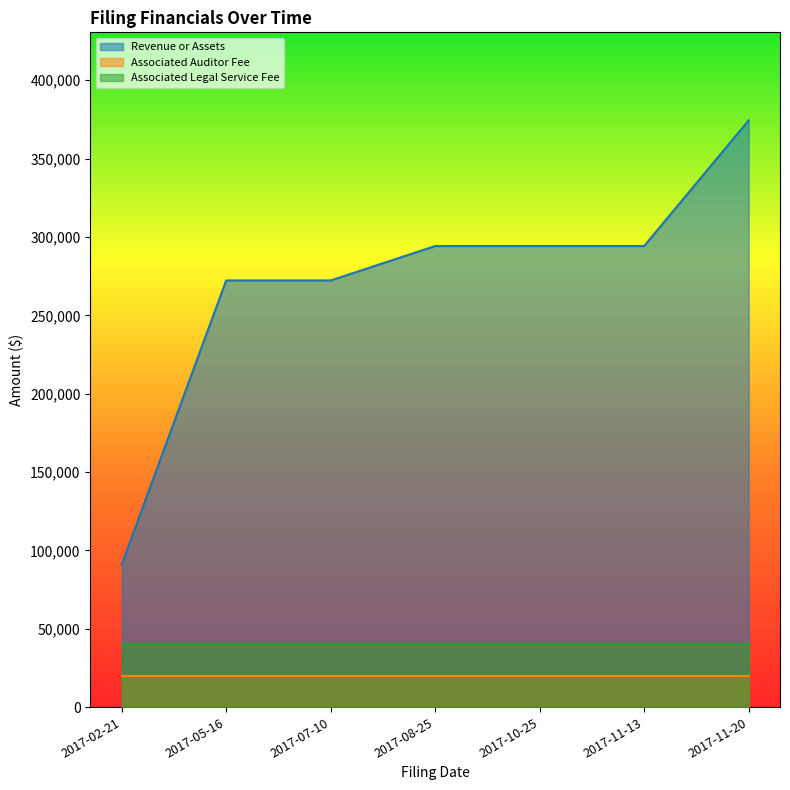

Which series has the largest total across all categories?

Revenue or Assets